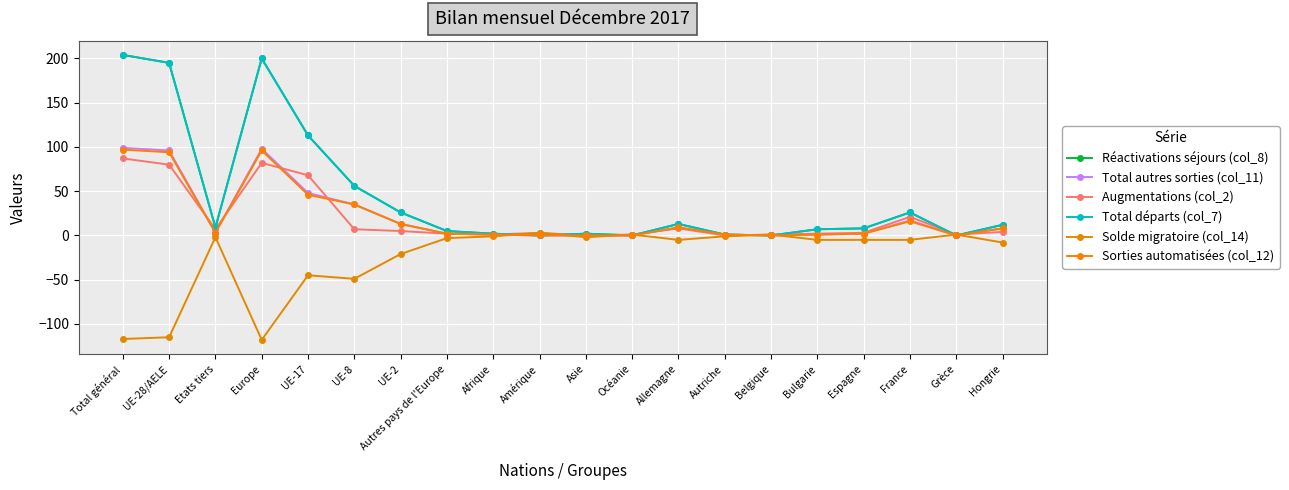

Is this an area chart (filled region under the line)?

No